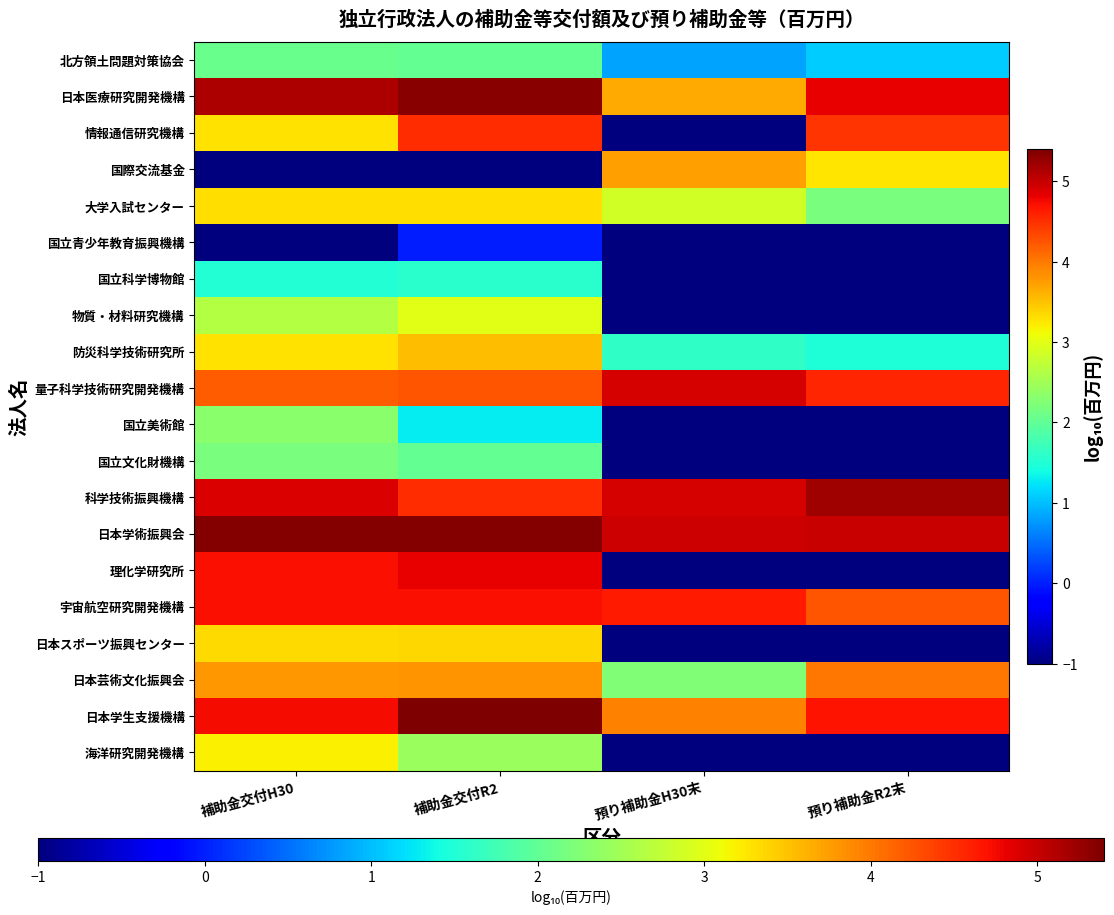

At which category is the sum across all series the highest?

補助金交付R2